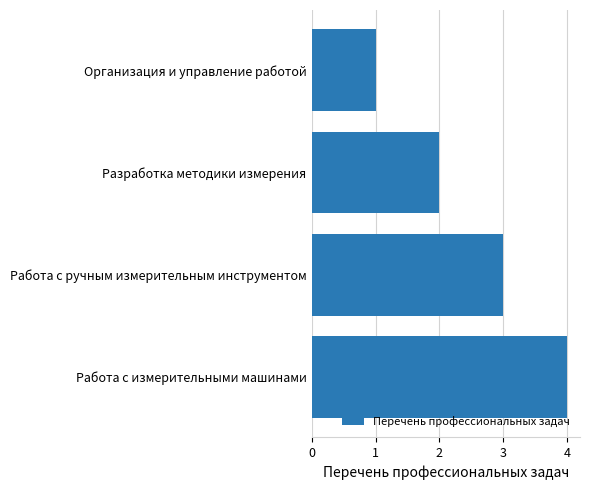

True or false: the data shows 1 at Организация и управление работой.

True